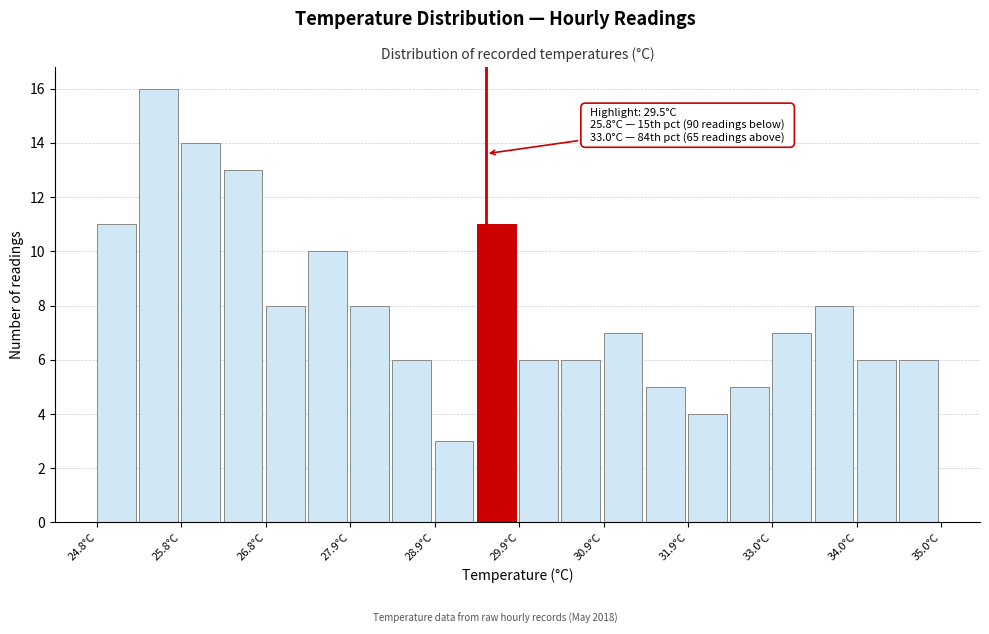

Around what value on the x-axis is the tallest bar? Give the approximate position of its centre, as read against the axis.

25.6